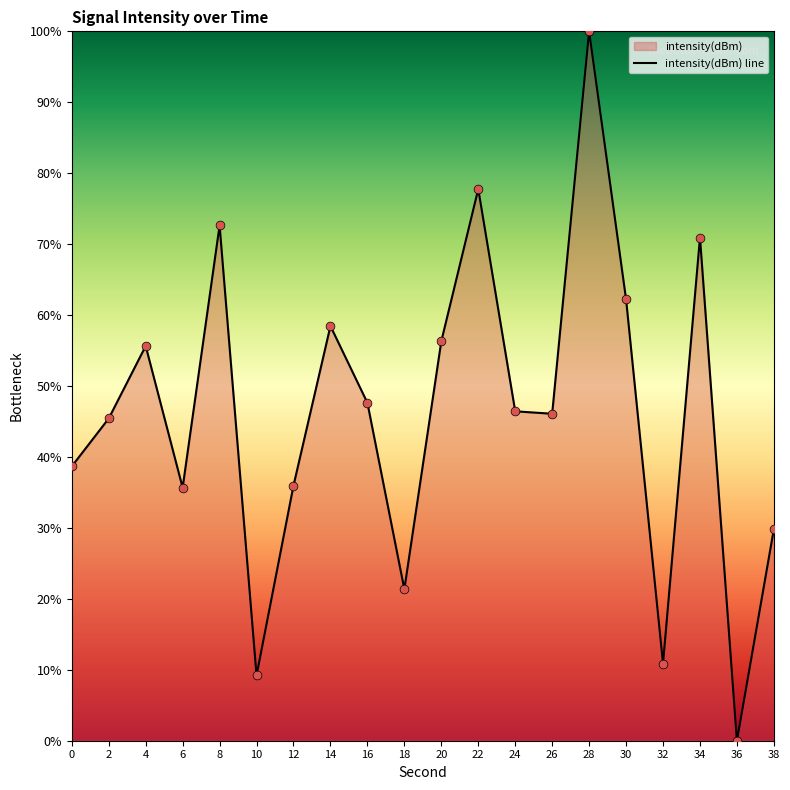

What is the ratio of the value at 16 to the value at 4?

0.9